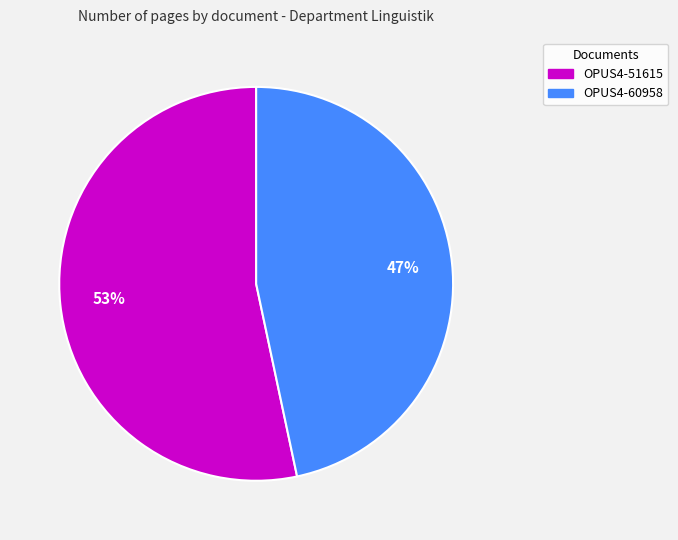

What percentage is the OPUS4-60958 slice, to the nearest percent?

47%